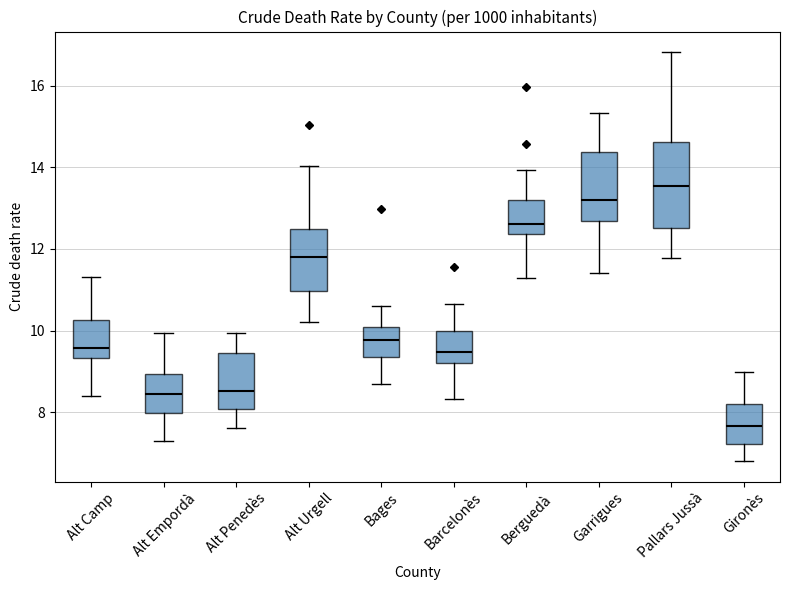

Reading left to right, transcribe this box plot: for each box, give where its median line is, the range the box spans, and where its two whiskers end, as read against the y-axis. The values are not printed on the chart, so give them approximately, as read against the axis.

Alt Camp: median 9.6, box 9.4 to 10.2, whiskers 8.4 to 11.4
Alt Empordà: median 8.4, box 8.0 to 9.0, whiskers 7.2 to 10.0
Alt Penedès: median 8.6, box 8.0 to 9.4, whiskers 7.6 to 10.0
Alt Urgell: median 11.8, box 11.0 to 12.4, whiskers 10.2 to 14.0
Bages: median 9.8, box 9.4 to 10.0, whiskers 8.6 to 10.6
Barcelonès: median 9.4, box 9.2 to 10.0, whiskers 8.4 to 10.6
Berguedà: median 12.6, box 12.4 to 13.2, whiskers 11.2 to 14.0
Garrigues: median 13.2, box 12.6 to 14.4, whiskers 11.4 to 15.4
Pallars Jussà: median 13.6, box 12.6 to 14.6, whiskers 11.8 to 16.8
Gironès: median 7.6, box 7.2 to 8.2, whiskers 6.8 to 9.0